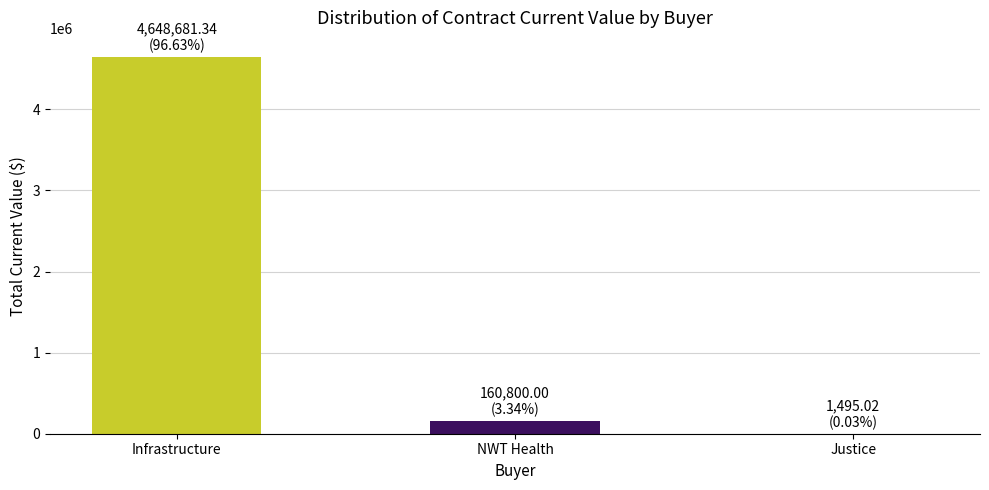

What is the change in value from Infrastructure to Justice?

-4647186.3